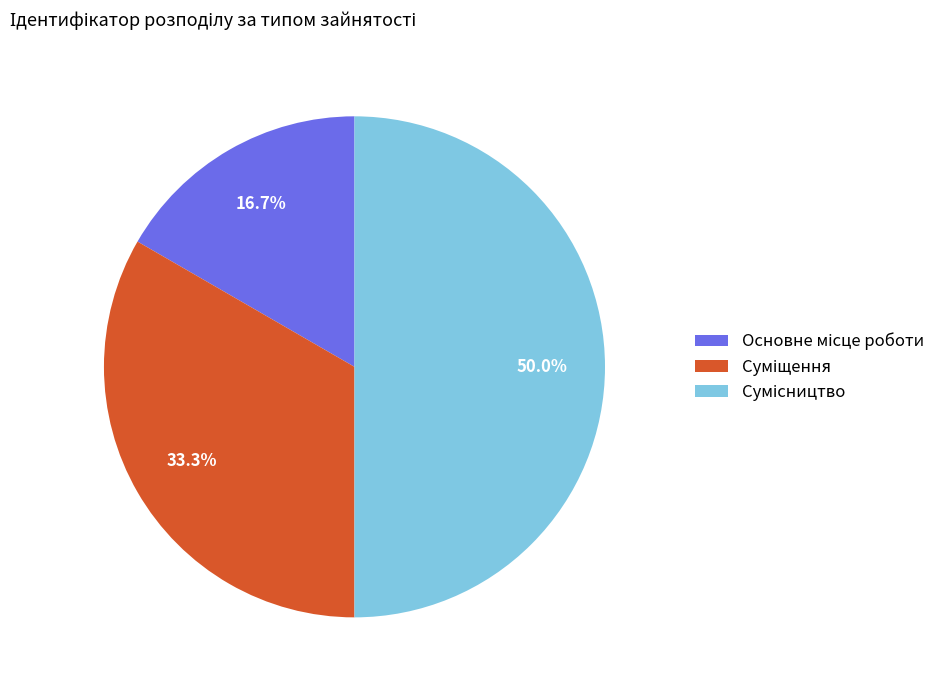

How many segments does this pie chart have?

3